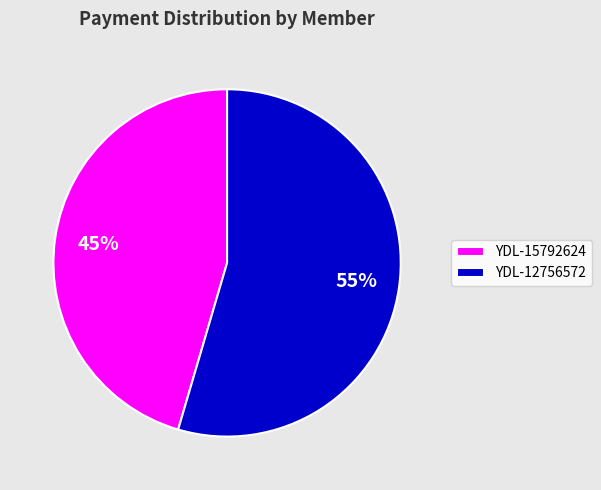

Rank the categories by value from lowest to highest.

YDL-15792624, YDL-12756572